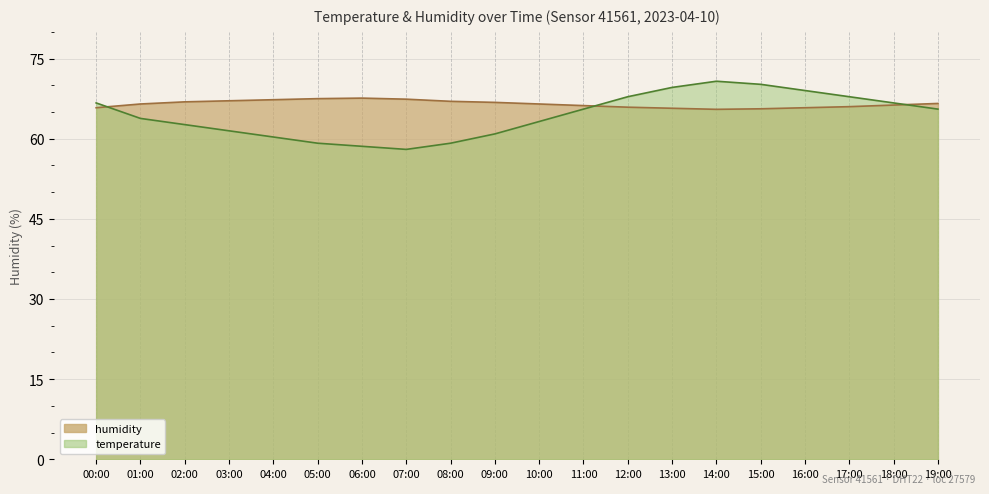

Reading right to left, list all the values displayed in this chart.

humidity: 66.6	66.3	66.0	65.8	65.6	65.5	65.7	65.9	66.2	66.5	66.8	67.0	67.4	67.6	67.5	67.3	67.1	66.9	66.5	65.8
temperature: 65.5	66.7	67.9	69.0	70.2	70.8	69.6	67.9	65.5	63.2	60.9	59.2	58.0	58.6	59.2	60.3	61.5	62.6	63.8	66.7